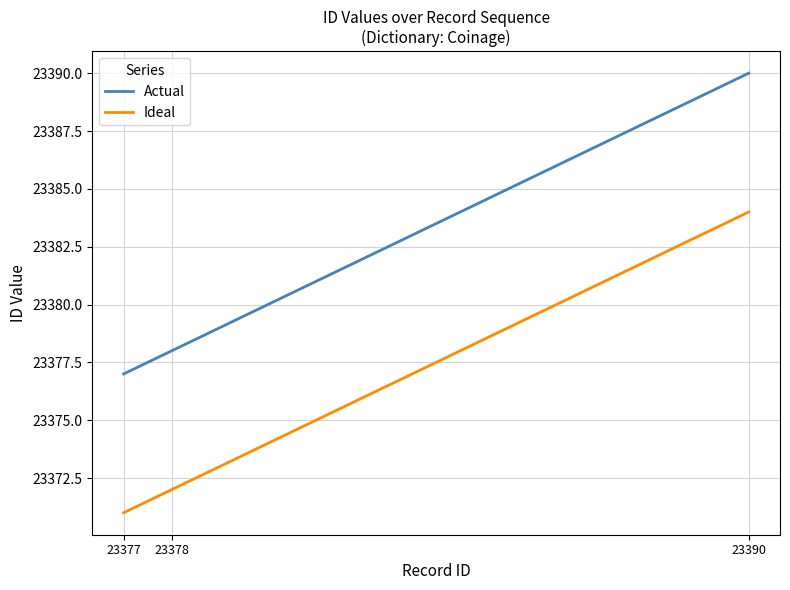

Reading left to right, extract all data points from this chart.

Actual: 23377=23377	23378=23378	23390=23390
Ideal: 23377=23371	23378=23372	23390=23384